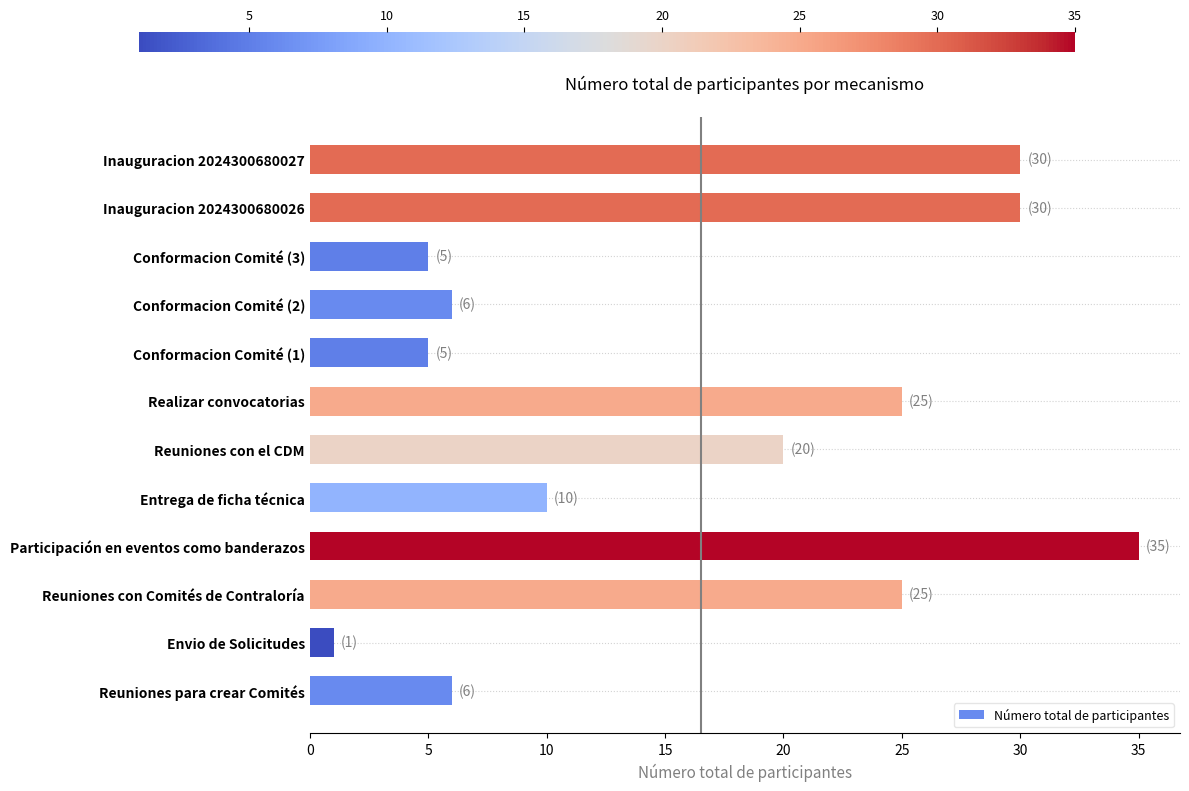

Reading bottom to top, what are all the values shown in this chart?

6	1	25	35	10	20	25	5	6	5	30	30